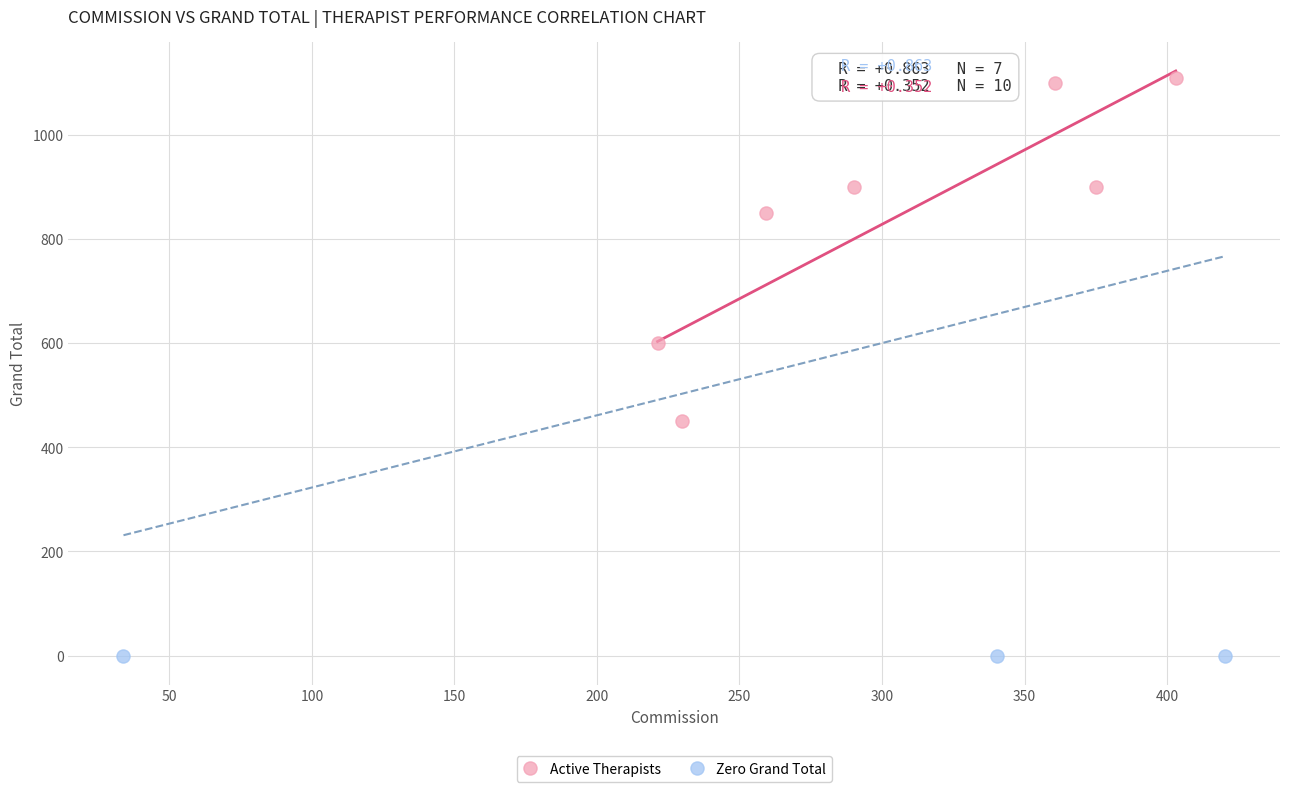

Which series contains the highest Y value?

Active Therapists